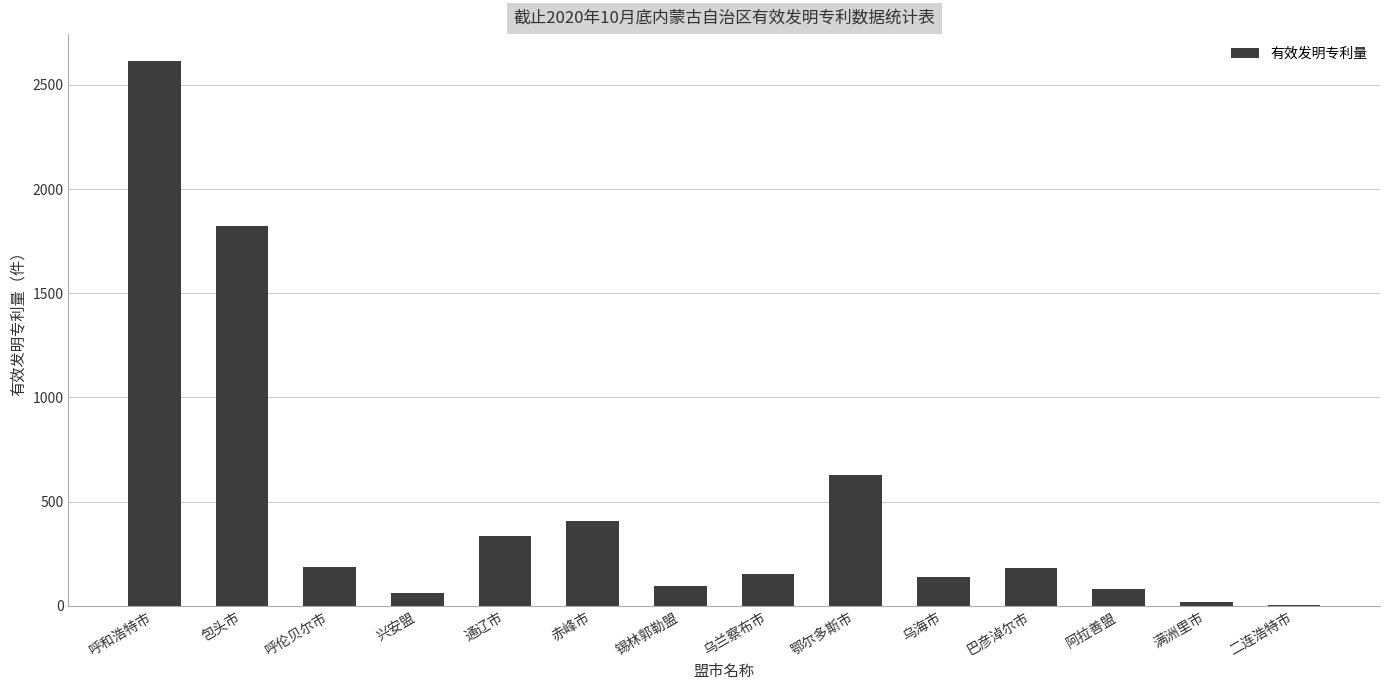

Approximately how many times larger is the value at 阿拉善盟 compared to 赤峰市?

0.2